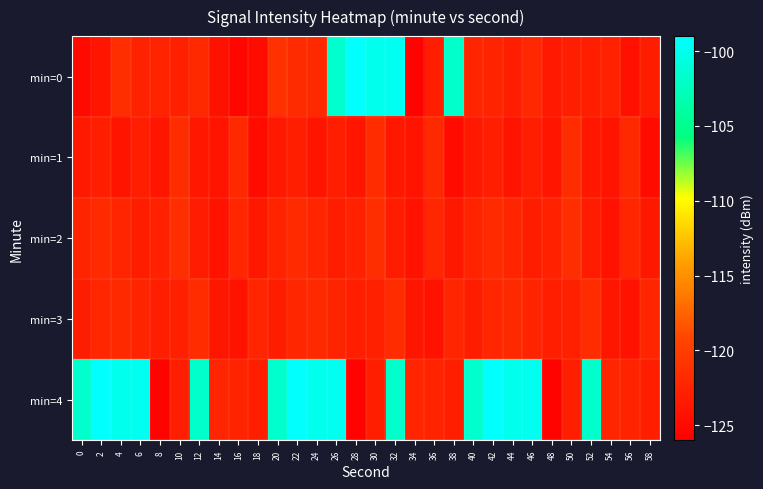

What is the total value across all series at 36?

-613.5